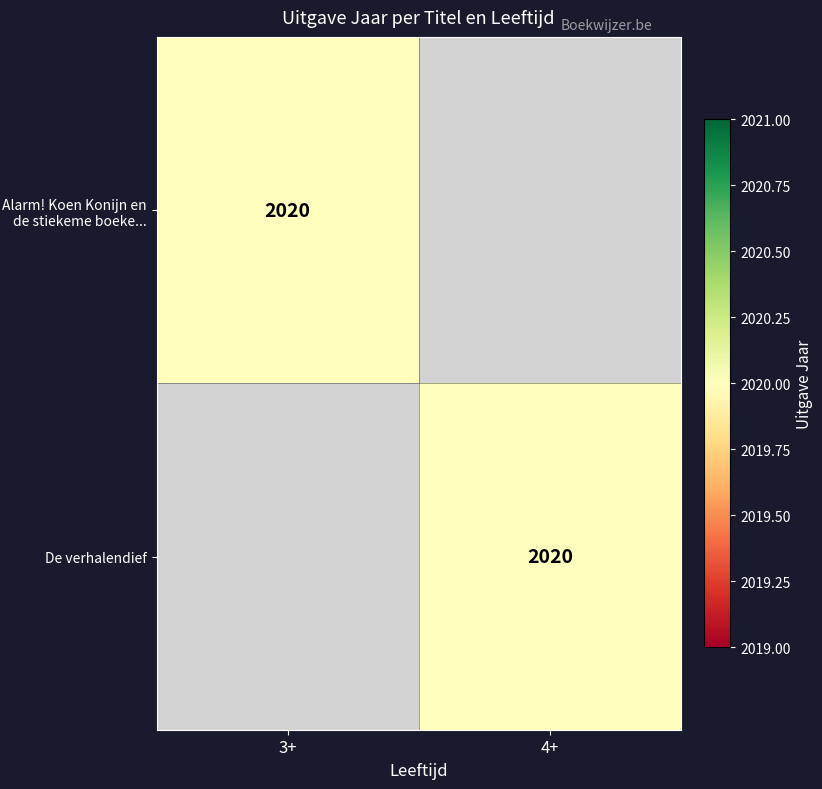

The value of De verhalendief at 4+ is 2020. True or false?

True